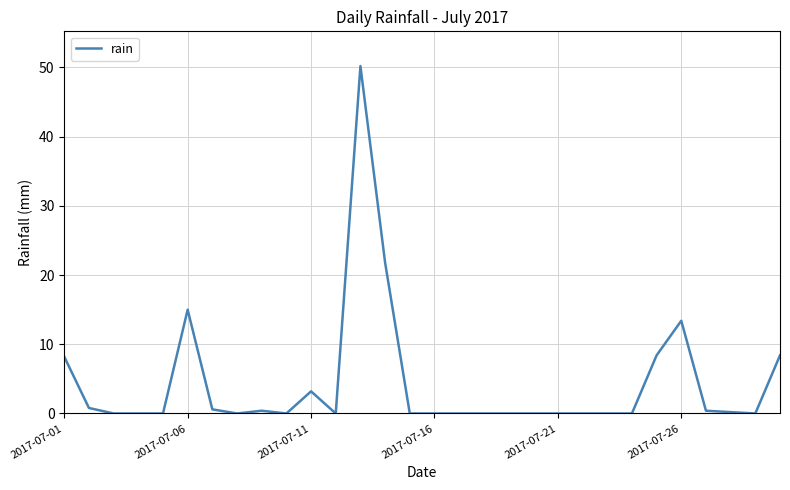

What is the average value?

4.4